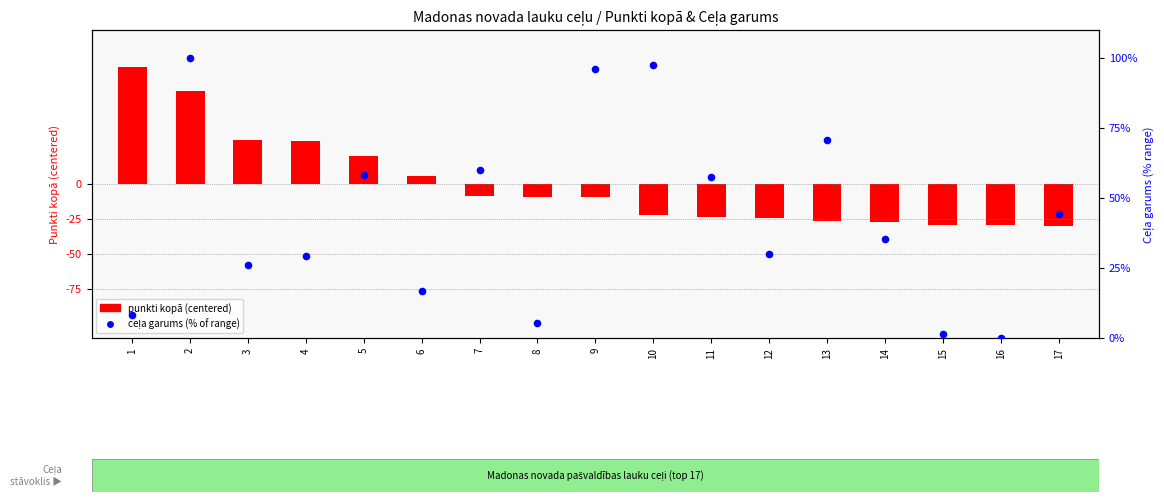

Is the value of punkti kopā (centered) at 7 greater than the value of ceļa garums % at 8?

No